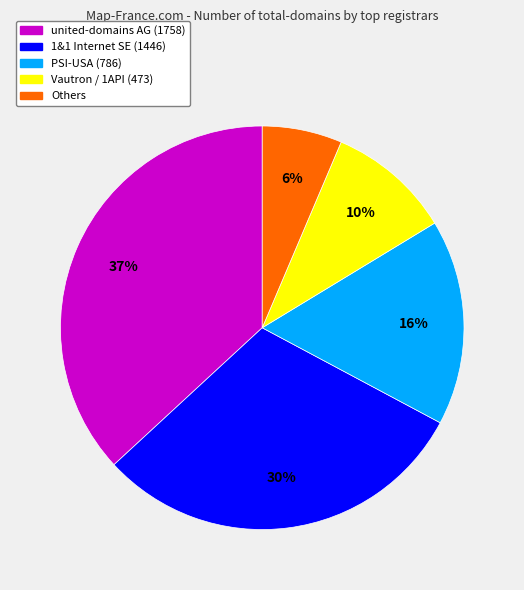

To the nearest percent, what is the average slice percentage?

20%